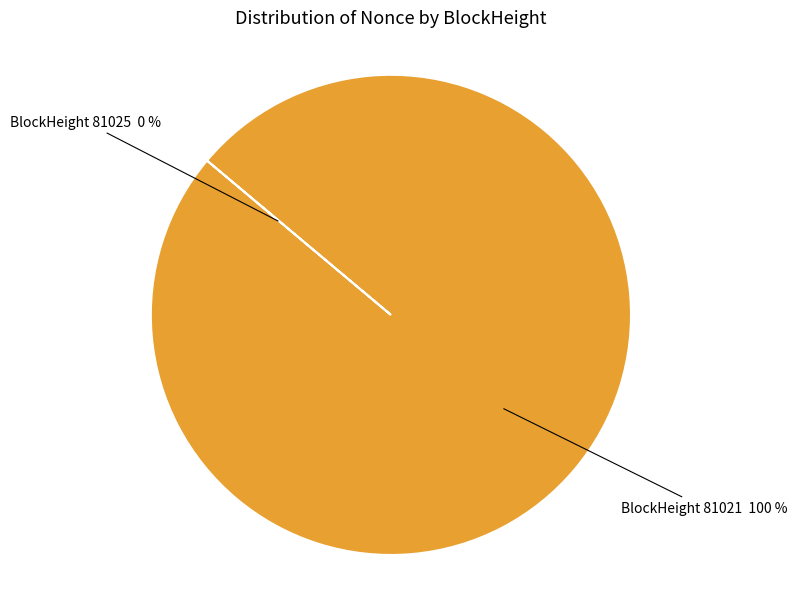

To the nearest percent, what is the difference between the largest and smallest slice percentages?

100%